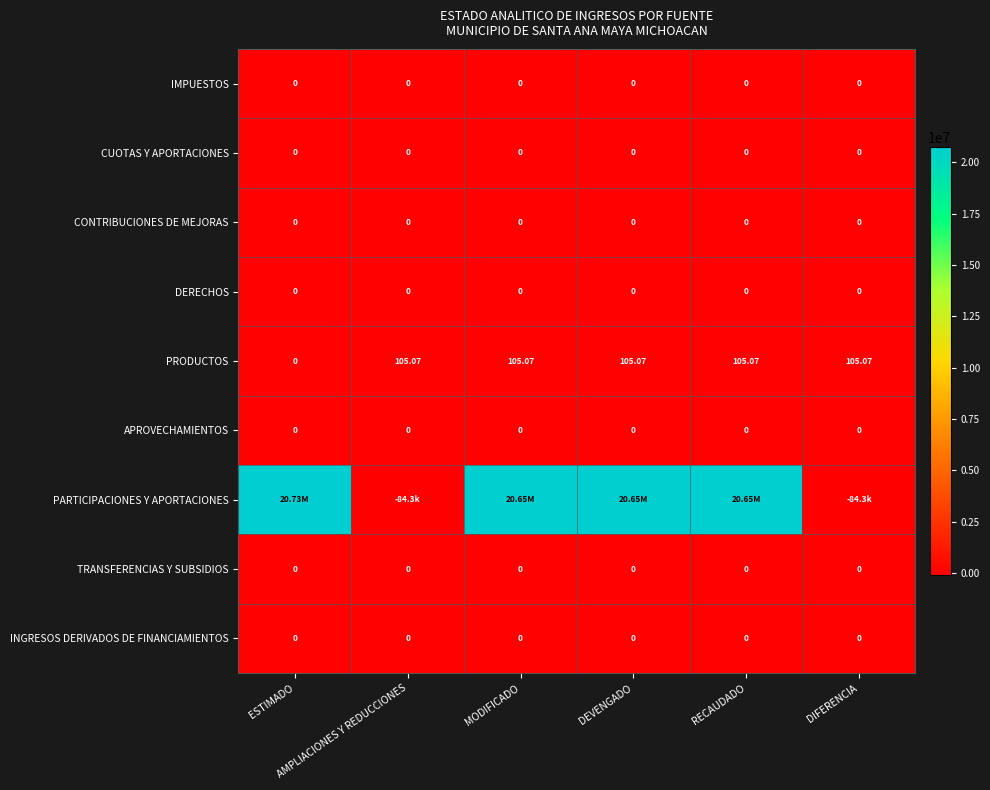

What is the greatest value displayed?

20730108.0